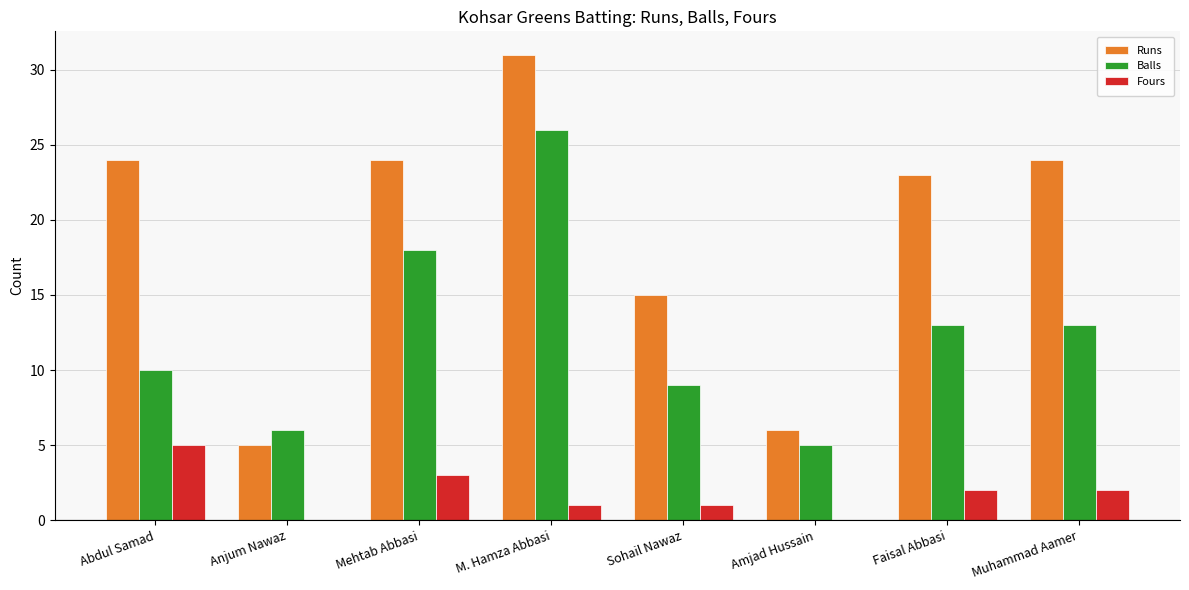

At which category does the chart reach its peak across all series?

M. Hamza Abbasi